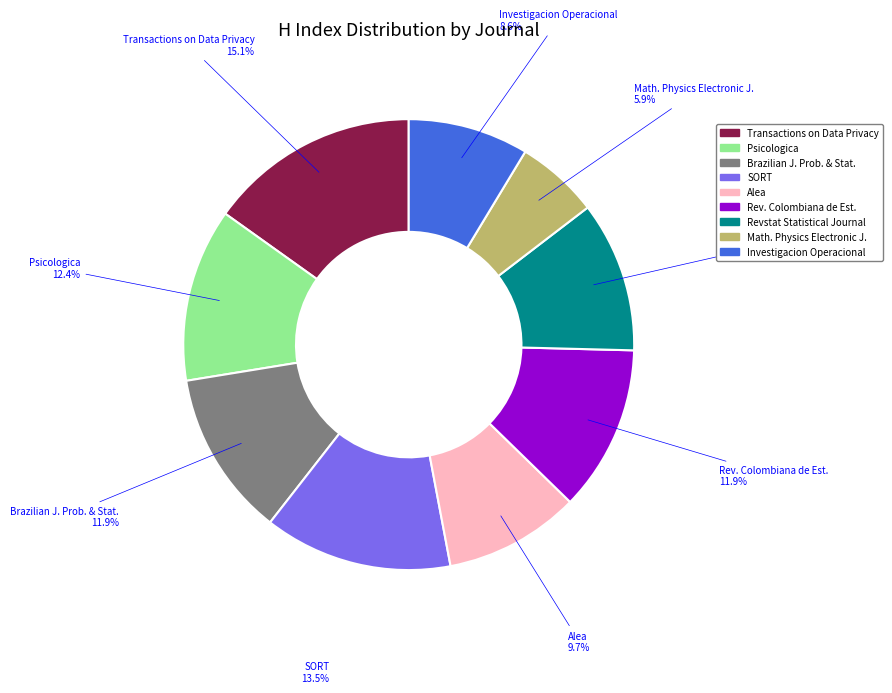

Is there any slice that represents more than half of the pie?

No